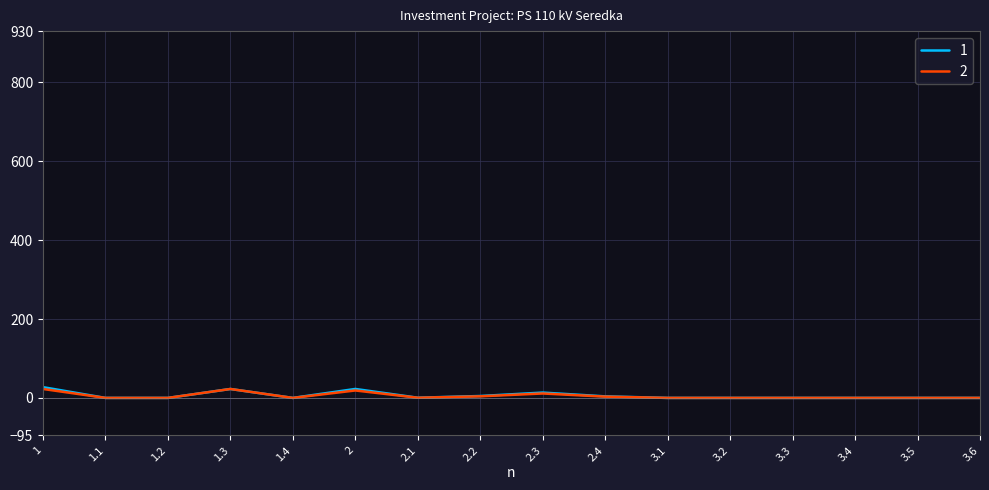

What is the total value across all series at 2.4?

7.1